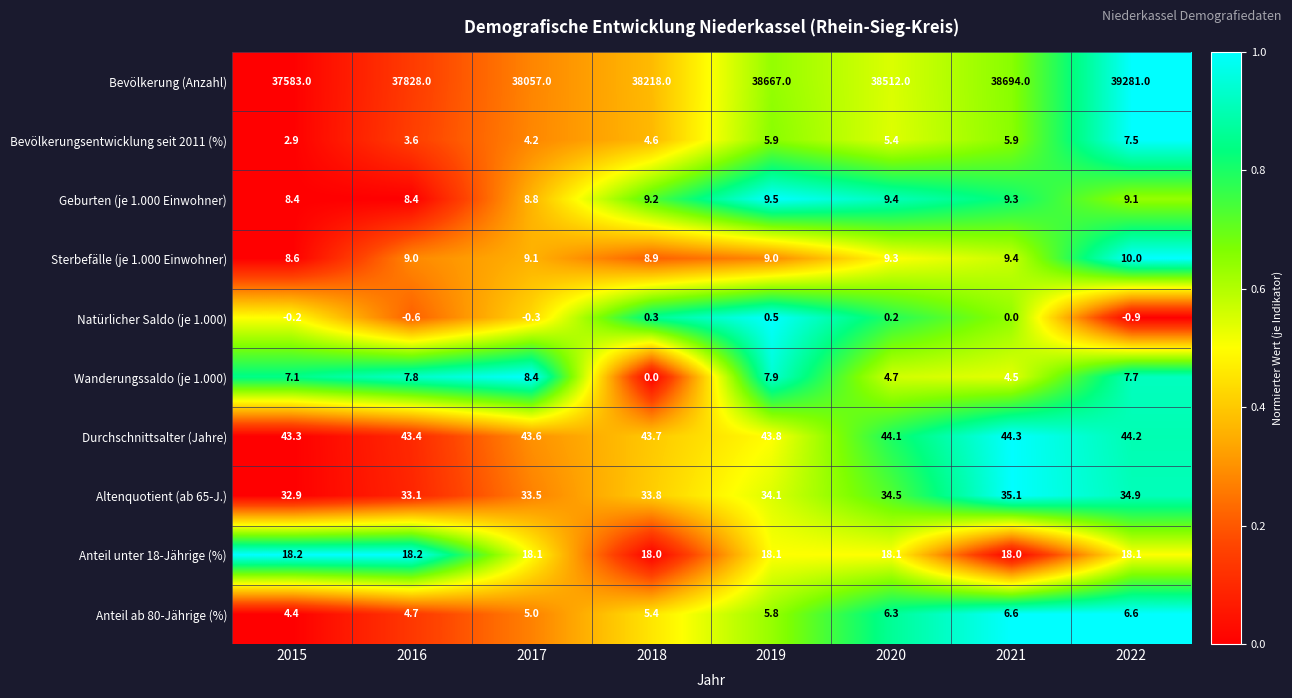

At which label is Wanderungssaldo (je 1.000) closest to 4?

2021